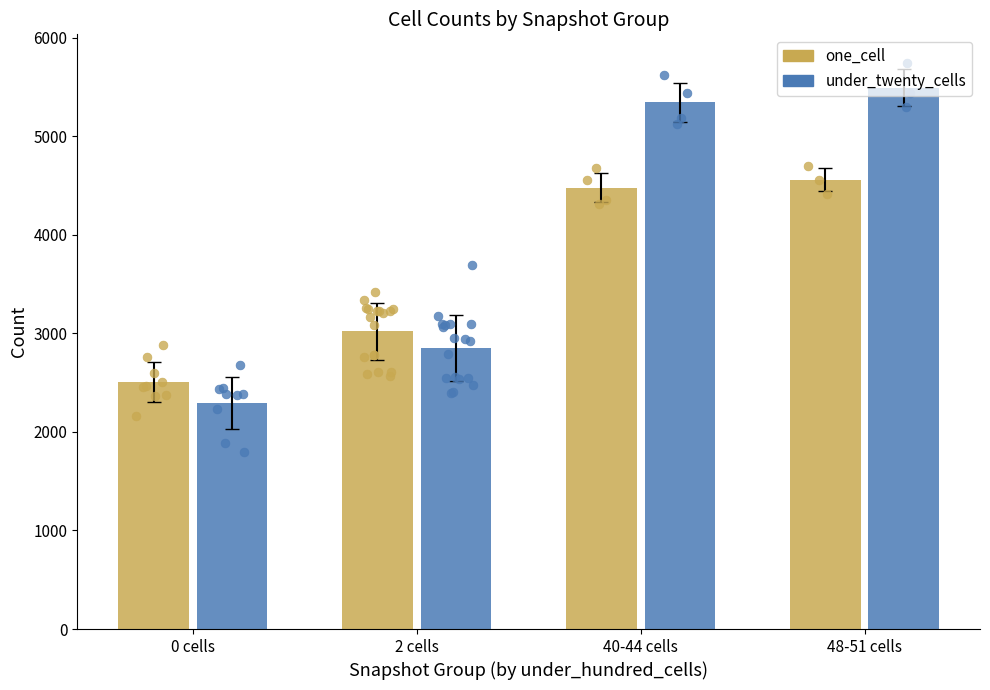

Which series has the largest total across all categories?

under_twenty_cells